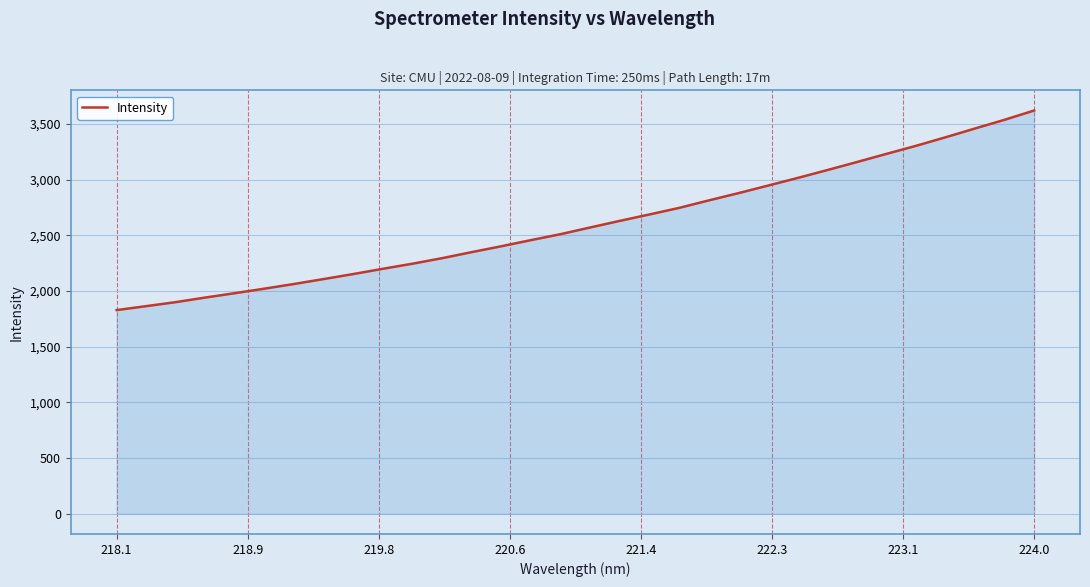

What is the maximum value shown in the chart?

3620.2